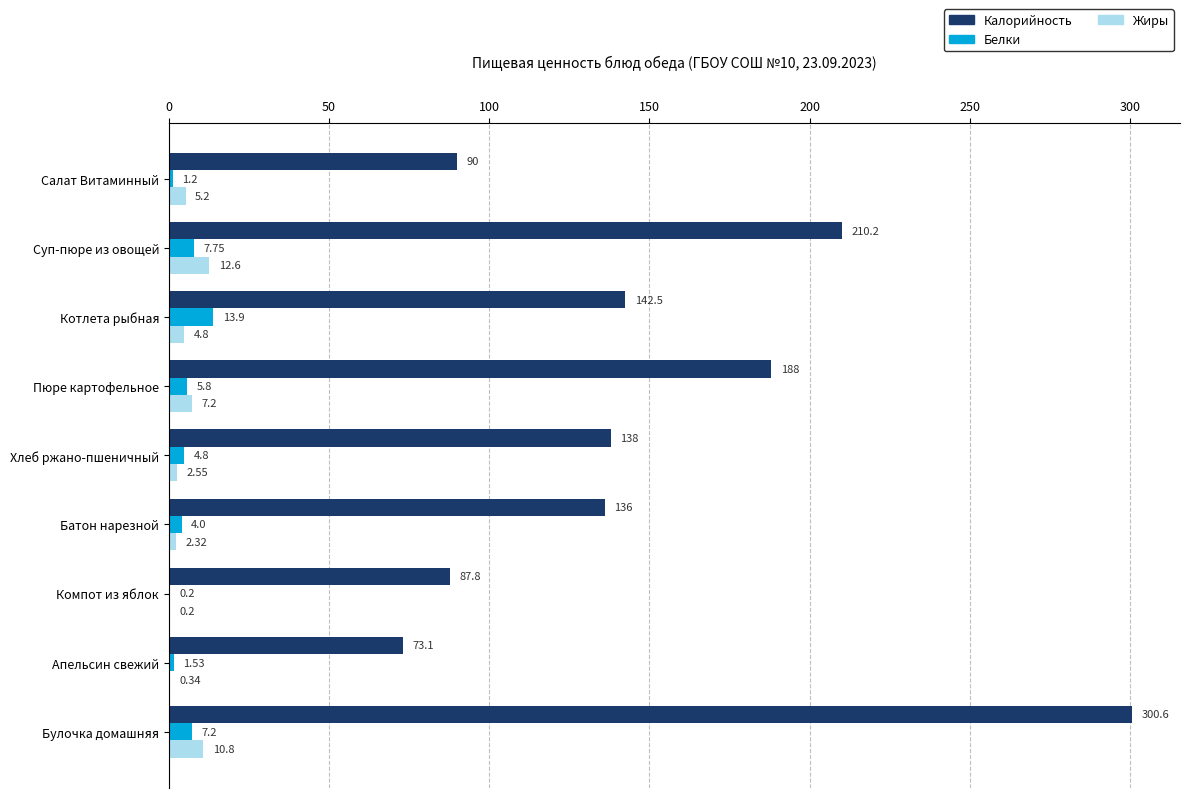

Which category has the highest value in the Калорийность series?

Булочка домашняя